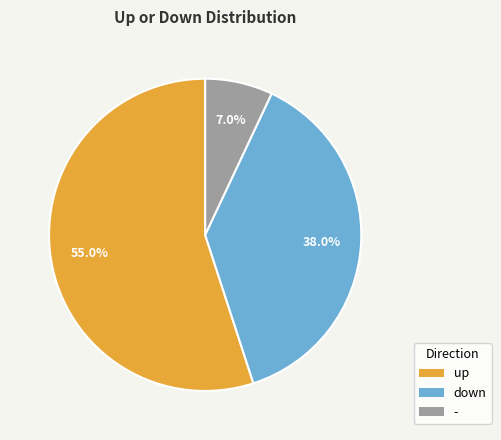

To the nearest percent, what is the difference between the - and down slice percentages?

31%